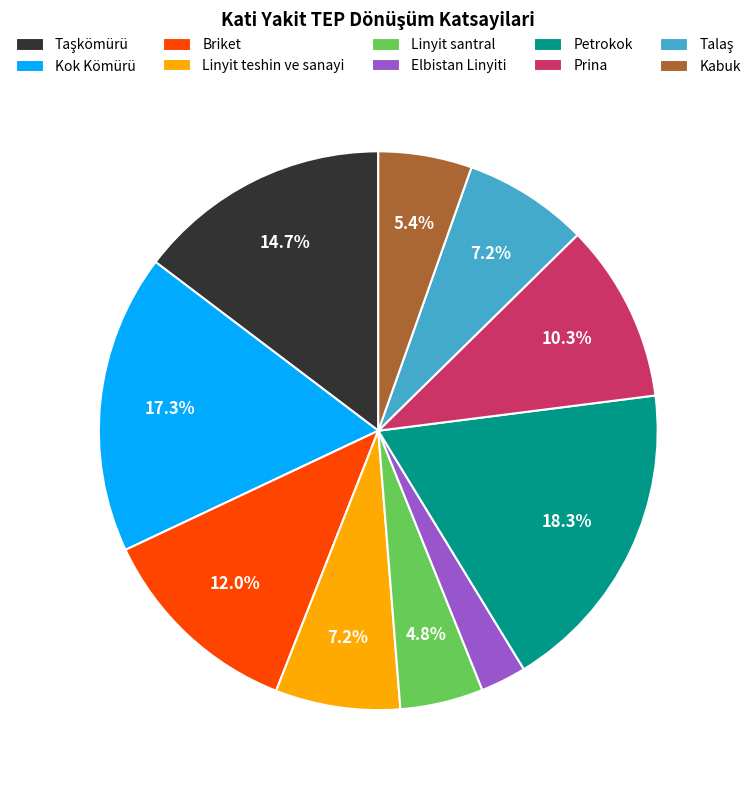

Count the number of slices in the pie.

10